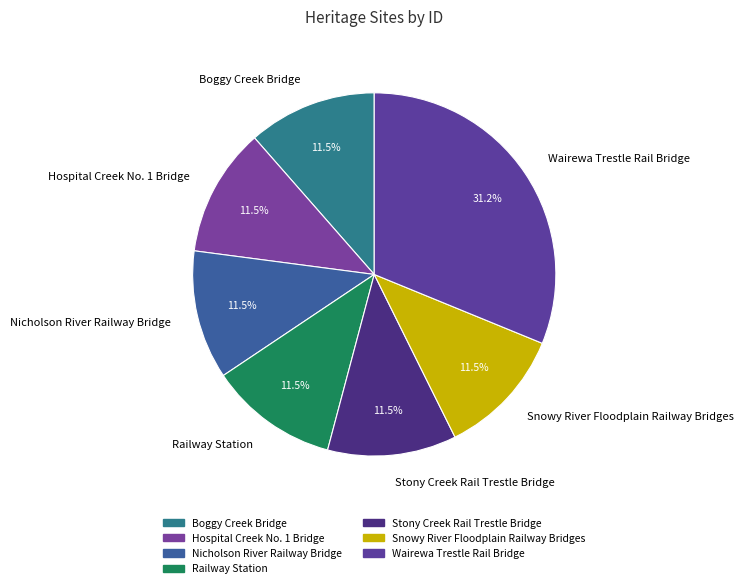

Approximately how many times larger is the value at Nicholson River Railway Bridge compared to Snowy River Floodplain Railway Bridges?

1.0